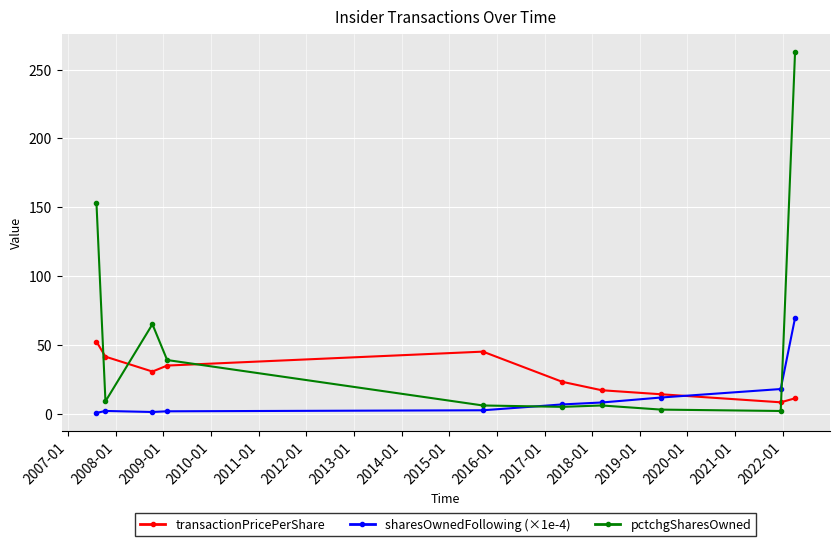

True or false: pctchgSharesOwned and transactionPricePerShare cross at least once.

True